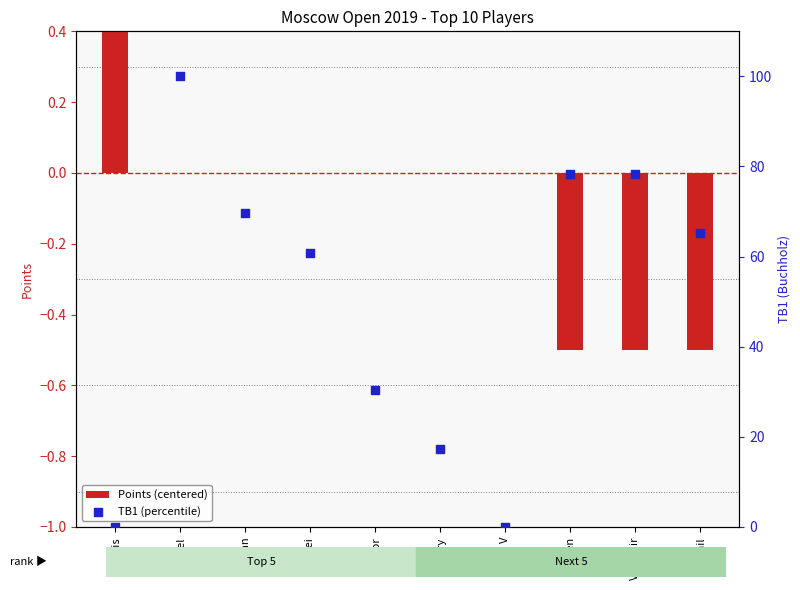

Which series has the largest Y range (max minus min)?

TB1 (percentile)